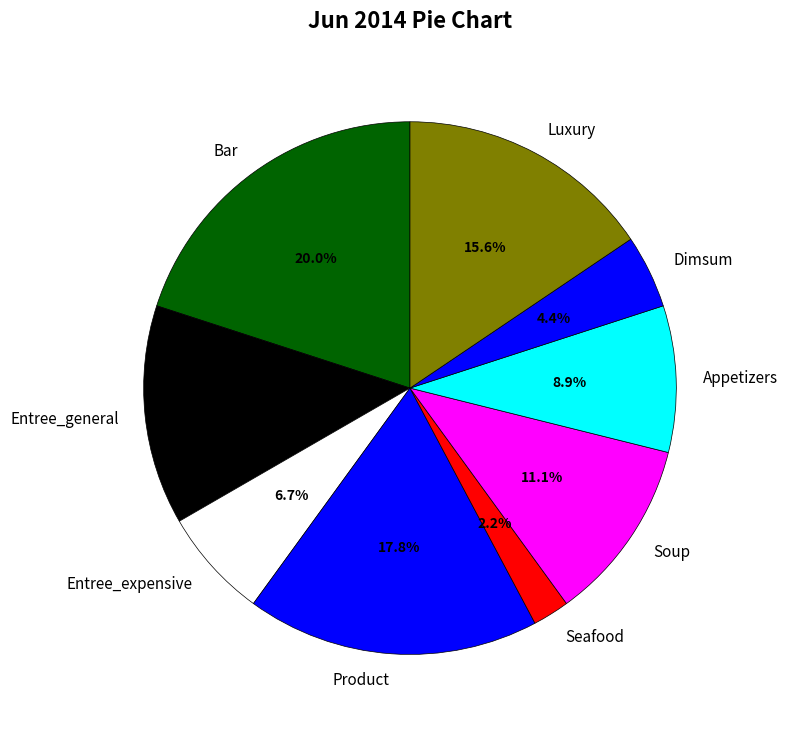

Is there any slice that represents more than half of the pie?

No